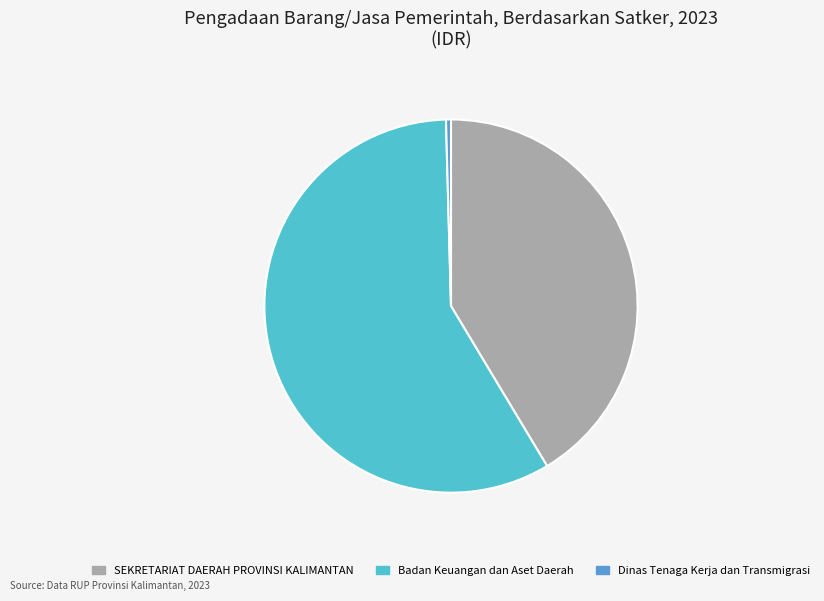

Which category has the smallest portion of the pie?

Dinas Tenaga Kerja dan Transmigrasi